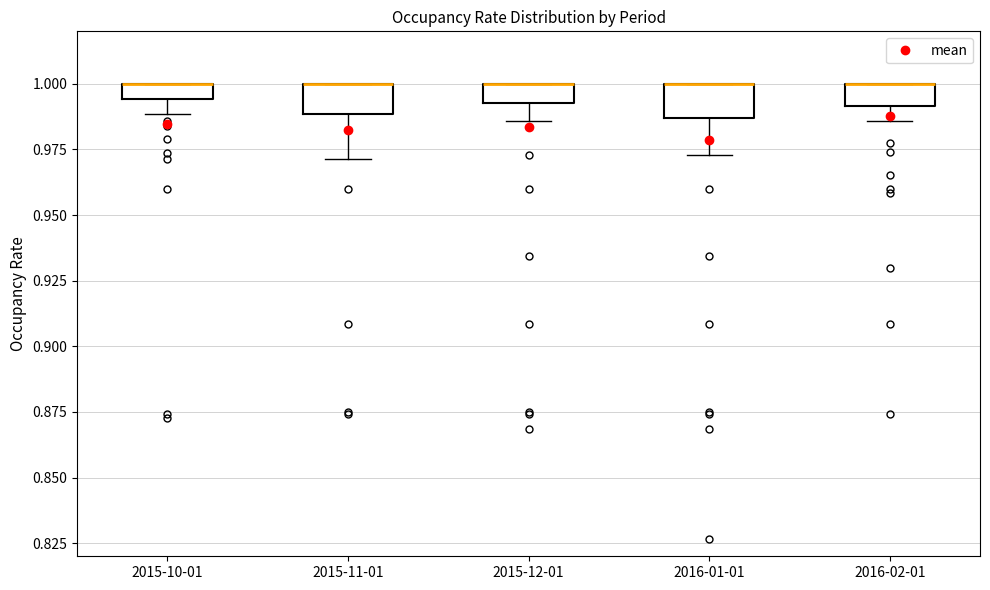

Where does the lower whisker of the box for 2015-12-01 end on the y-axis? The values are not printed on the chart, so give them approximately, as read against the axis.

0.985